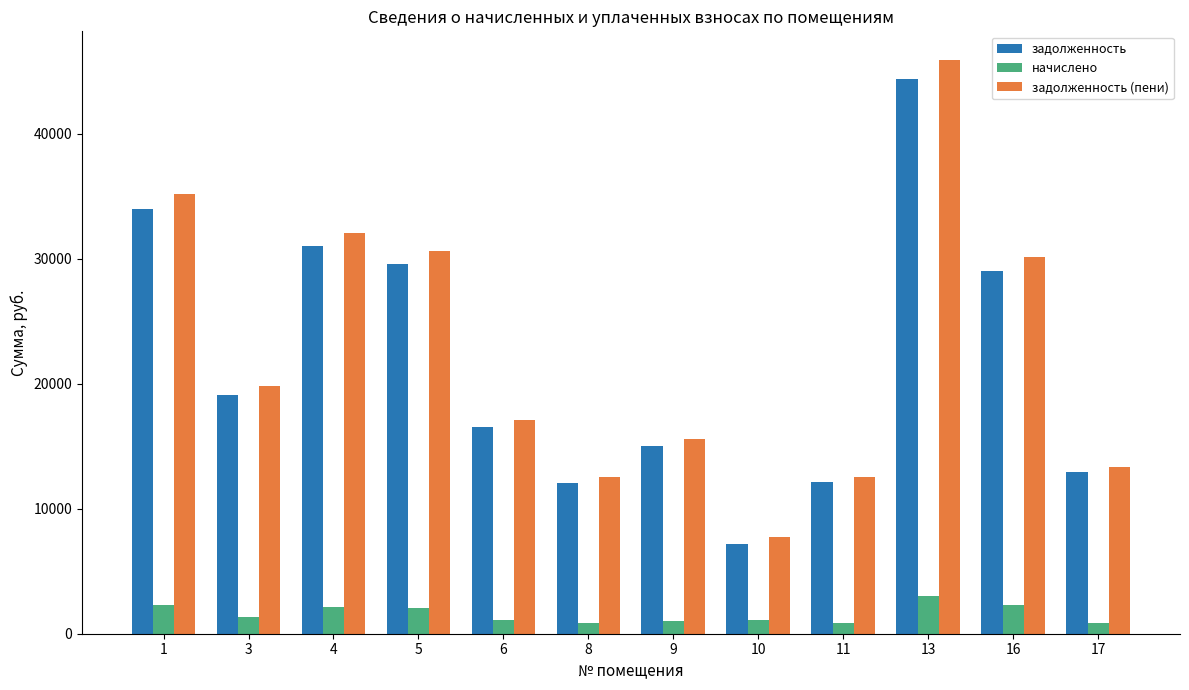

Is the value of начислено at 17 greater than the value of задолженность (пени) at 11?

No